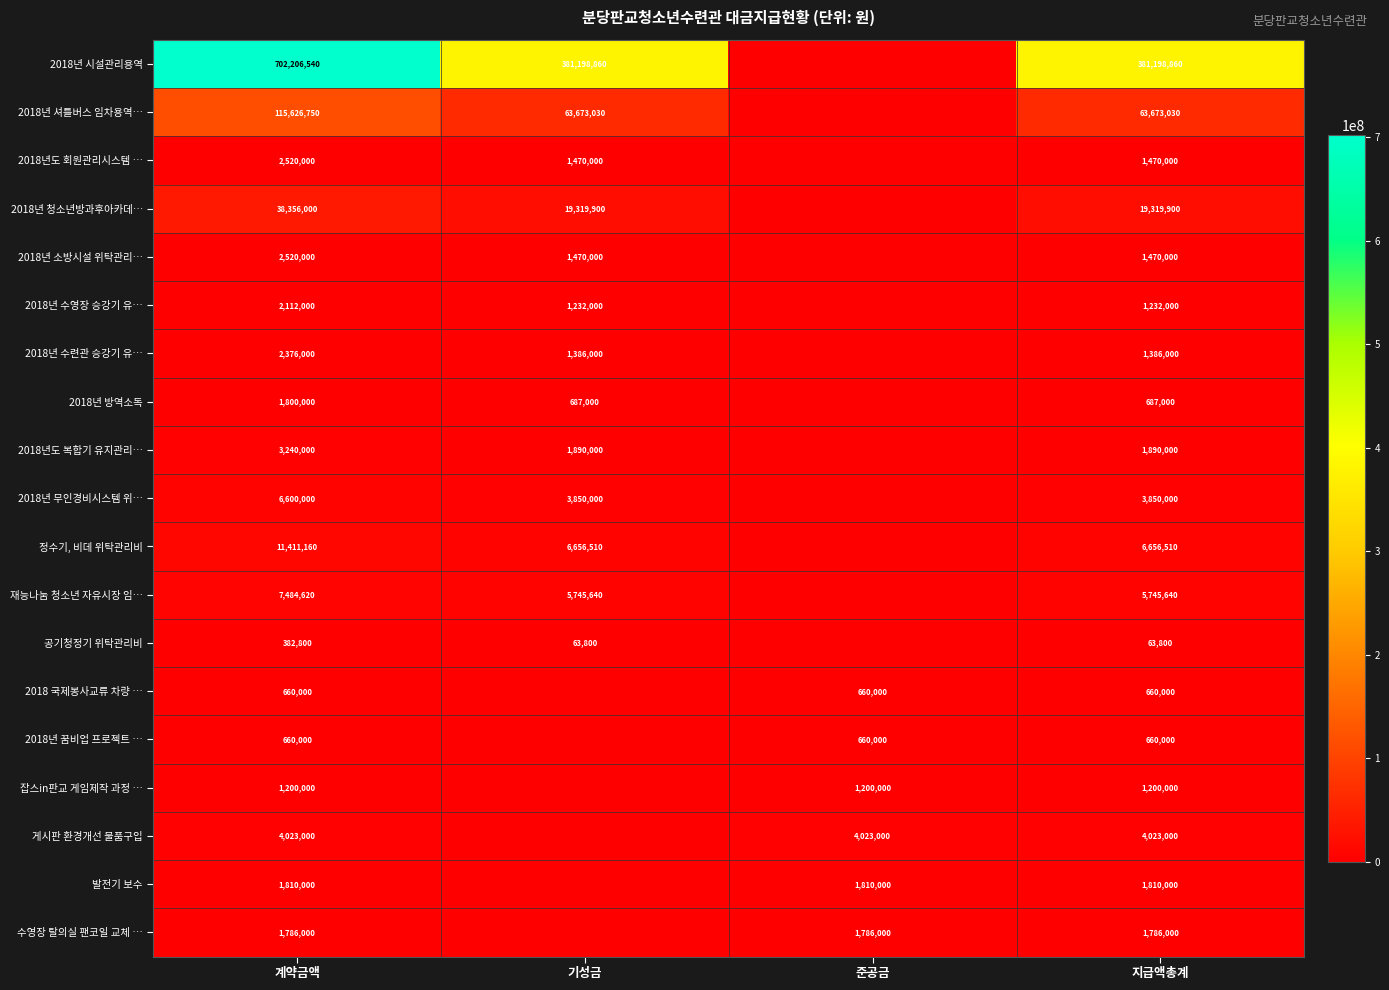

What is the sum of the 2018년도 회원관리시스템 … values at 기성금 and 계약금액?

3990000